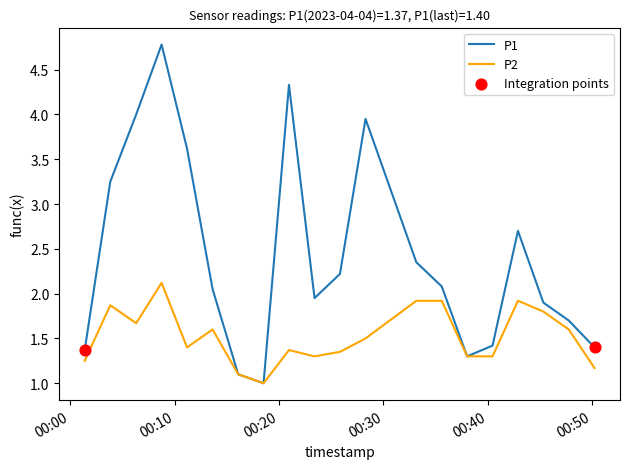

Which series has the largest total across all categories?

P1